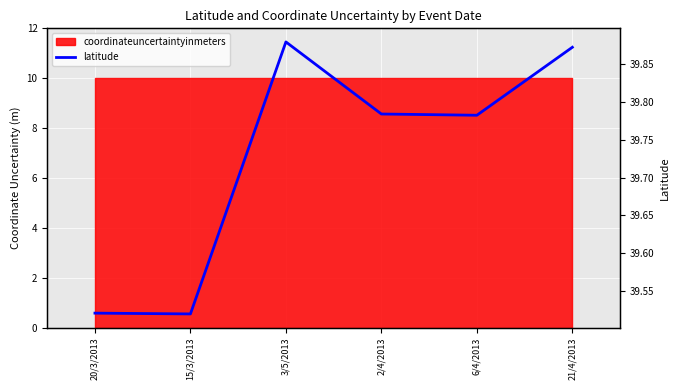

Approximately how many times larger is the value at 3/5/2013 compared to 15/3/2013?

1.0